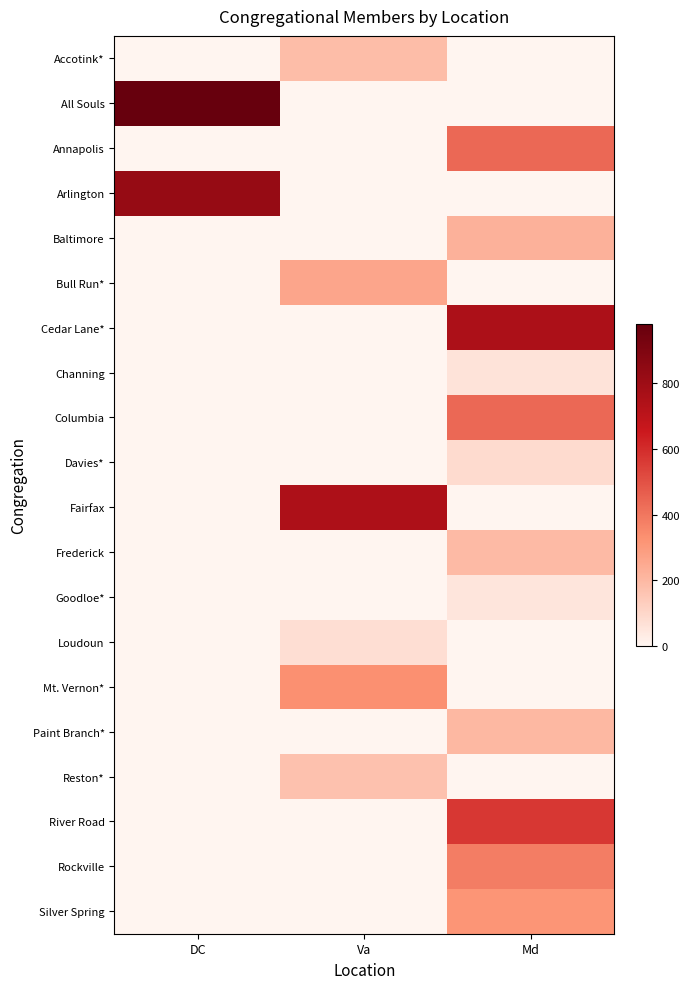

Which series has the largest range (max minus min)?

All Souls